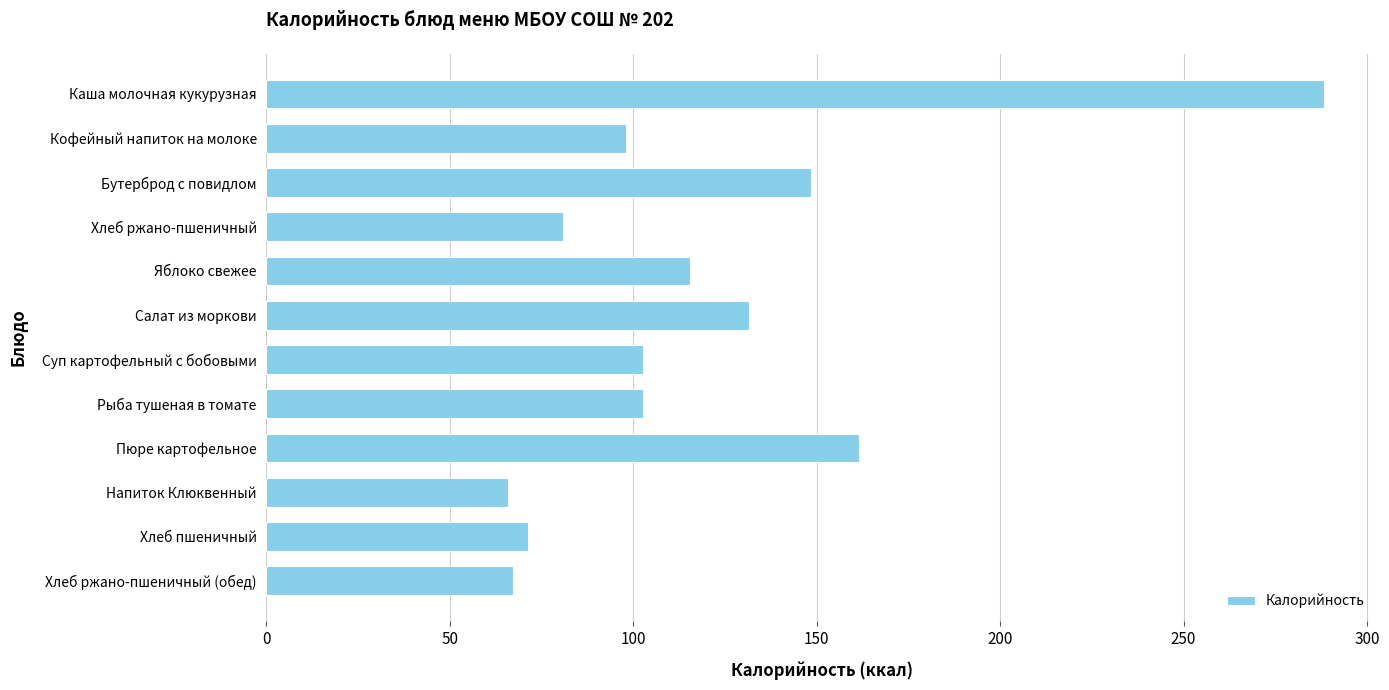

Reading top to bottom, list all the values displayed in this chart.

Каша молочная кукурузная=288.4	Кофейный напиток на молоке=98.0	Бутерброд с повидлом=148.5	Хлеб ржано-пшеничный=80.8	Яблоко свежее=115.4	Салат из моркови=131.5	Суп картофельный с бобовыми=102.7	Рыба тушеная в томате=102.7	Пюре картофельное=161.4	Напиток Клюквенный=65.9	Хлеб пшеничный=71.2	Хлеб ржано-пшеничный (обед)=67.3